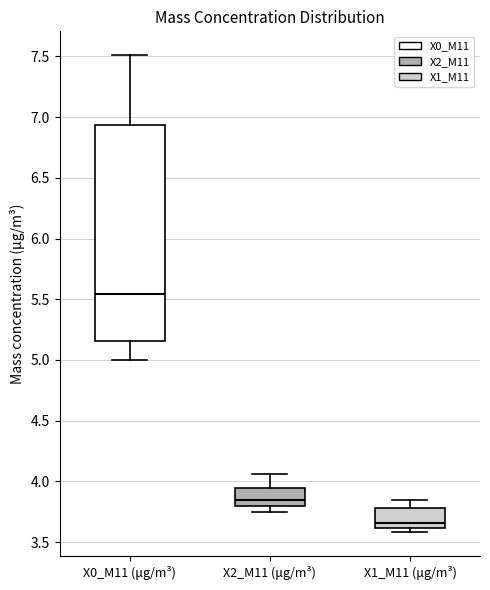

Reading left to right, transcribe this box plot: for each box, give where its median line is, the range the box spans, and where its two whiskers end, as read against the y-axis. The values are not printed on the chart, so give them approximately, as read against the axis.

X0_M11 (μg/m³): median 5.55, box 5.15 to 6.95, whiskers 5.00 to 7.50
X2_M11 (μg/m³): median 3.85, box 3.80 to 3.95, whiskers 3.75 to 4.05
X1_M11 (μg/m³): median 3.65, box 3.60 to 3.80, whiskers 3.60 (just below the box's lower edge) to 3.85